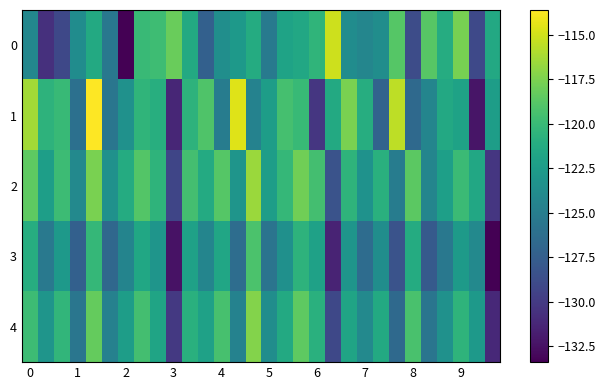

Reading right to left, extract all data points from this chart.

0: -121.4	-129.0	-117.6	-121.1	-118.8	-128.8	-118.8	-123.7	-124.3	-123.8	-115.1	-120.5	-121.6	-121.9	-125.3	-121.2	-122.8	-123.6	-127.3	-121.4	-118.1	-119.8	-120.0	-133.4	-125.5	-121.4	-123.8	-129.1	-130.7	-124.2
1: -122.4	-132.3	-122.0	-121.4	-124.4	-126.6	-115.6	-127.1	-121.0	-117.6	-121.4	-130.3	-120.0	-119.4	-122.4	-124.6	-114.6	-125.1	-119.0	-120.6	-131.3	-121.0	-120.4	-123.4	-125.6	-113.6	-126.1	-120.0	-120.6	-116.4
2: -130.3	-121.5	-119.9	-122.2	-124.4	-118.6	-125.1	-120.8	-123.3	-120.5	-128.3	-119.5	-117.9	-120.2	-122.4	-116.6	-123.1	-118.8	-121.3	-119.5	-129.3	-120.5	-118.9	-121.2	-123.4	-117.6	-124.1	-119.8	-122.3	-118.5
3: -133.4	-124.1	-122.6	-125.5	-127.8	-121.2	-128.3	-123.7	-126.4	-123.1	-131.4	-122.1	-120.6	-123.5	-125.8	-119.2	-126.3	-121.7	-124.4	-122.1	-132.4	-123.1	-121.6	-124.5	-126.8	-120.2	-127.3	-122.7	-125.4	-121.1
4: -131.1	-122.8	-120.5	-123.4	-125.7	-119.3	-126.6	-121.4	-124.1	-121.8	-129.1	-120.8	-118.5	-121.4	-123.7	-117.3	-124.6	-119.4	-122.1	-120.8	-130.1	-121.8	-119.5	-122.4	-124.7	-118.3	-125.6	-120.4	-123.1	-119.8